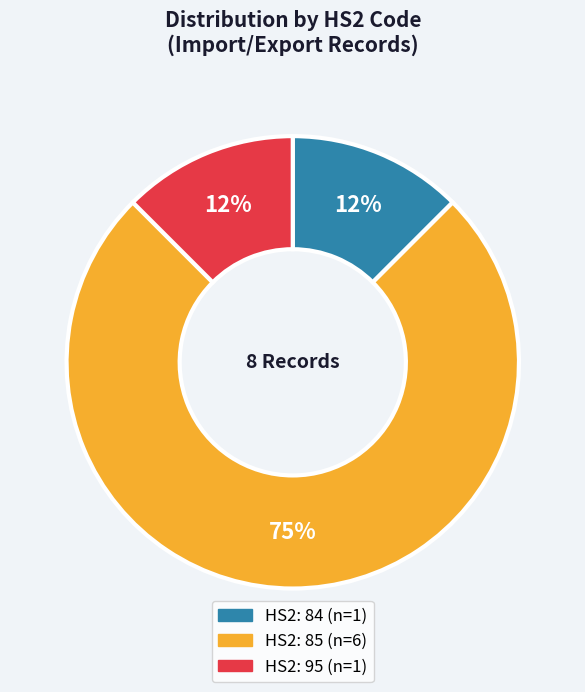

Is there a majority slice in this chart?

Yes